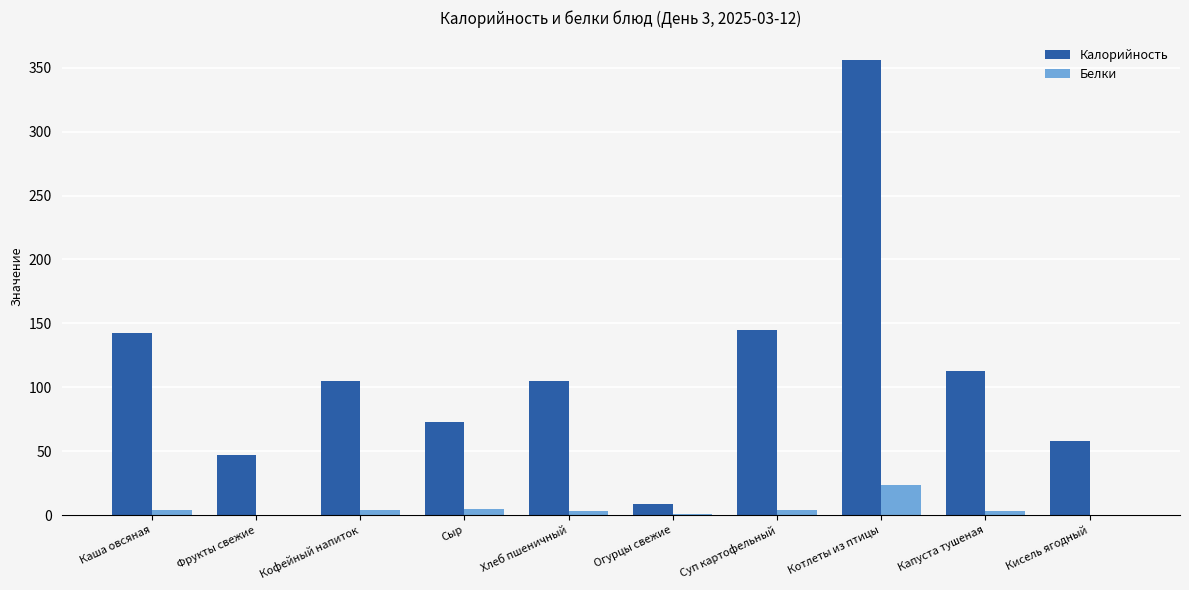

What is the highest value of the Белки series?

23.7